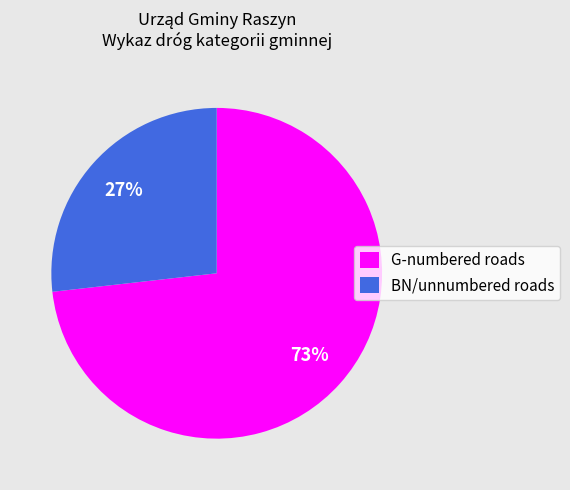

Which slice is the largest?

G-numbered roads